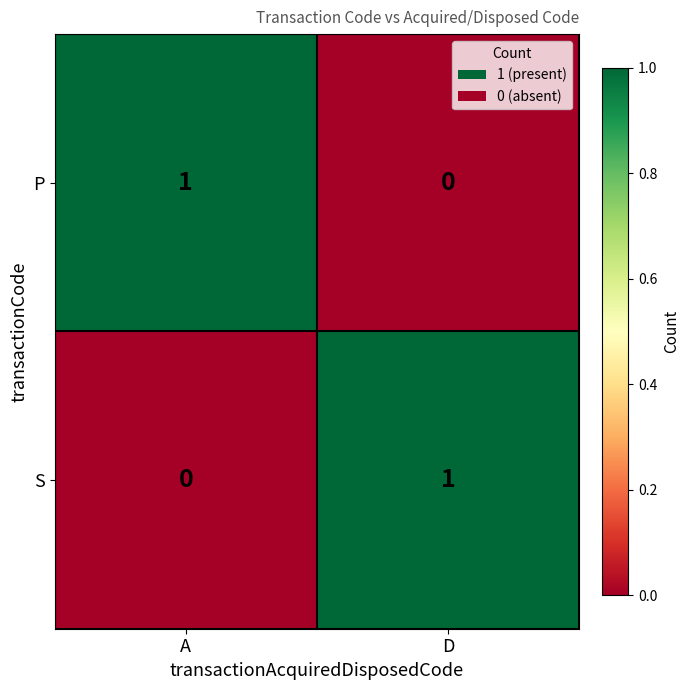

Rank the series at A from highest to lowest value.

P, S